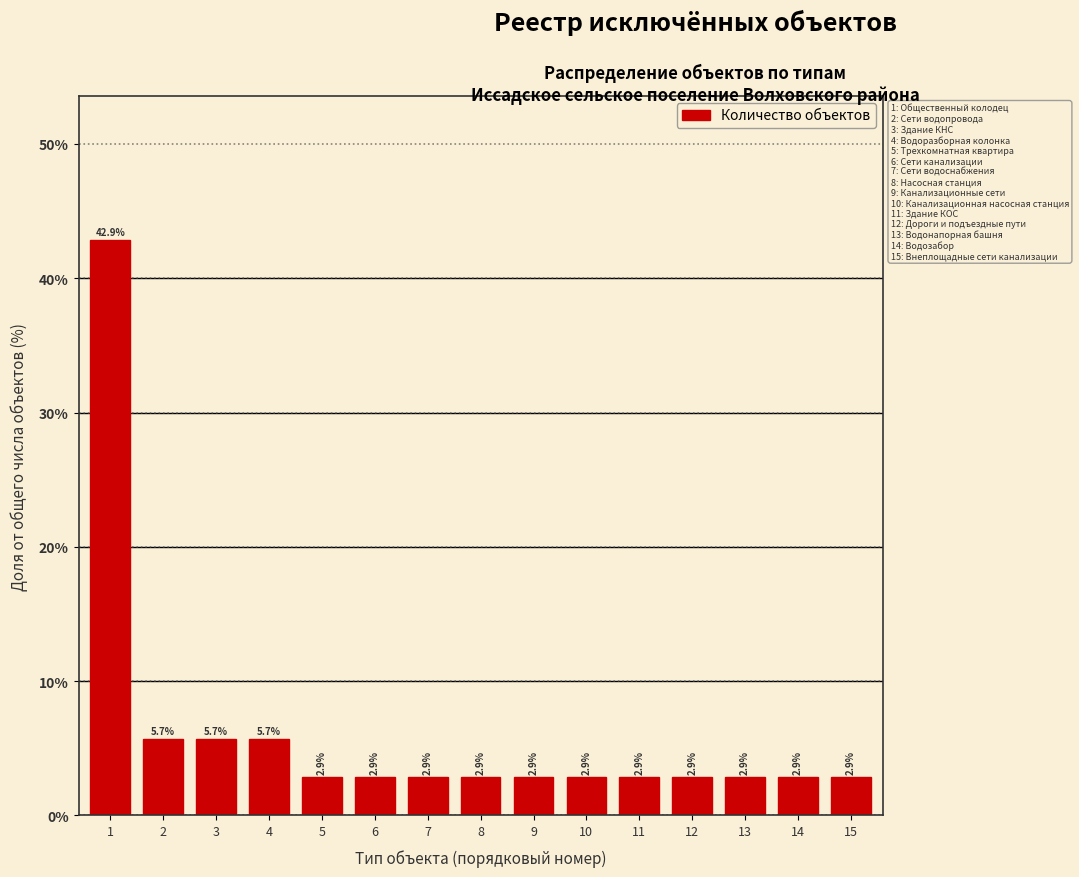

Reading left to right, transcribe all the data shown in this chart.

1=42.9	2=5.7	3=5.7	4=5.7	5=2.9	6=2.9	7=2.9	8=2.9	9=2.9	10=2.9	11=2.9	12=2.9	13=2.9	14=2.9	15=2.9